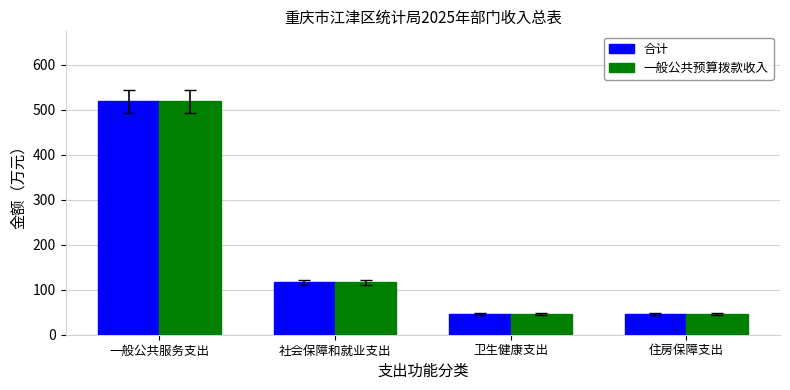

The 一般公共预算拨款收入 series shows 116.6 at 社会保障和就业支出. True or false?

True